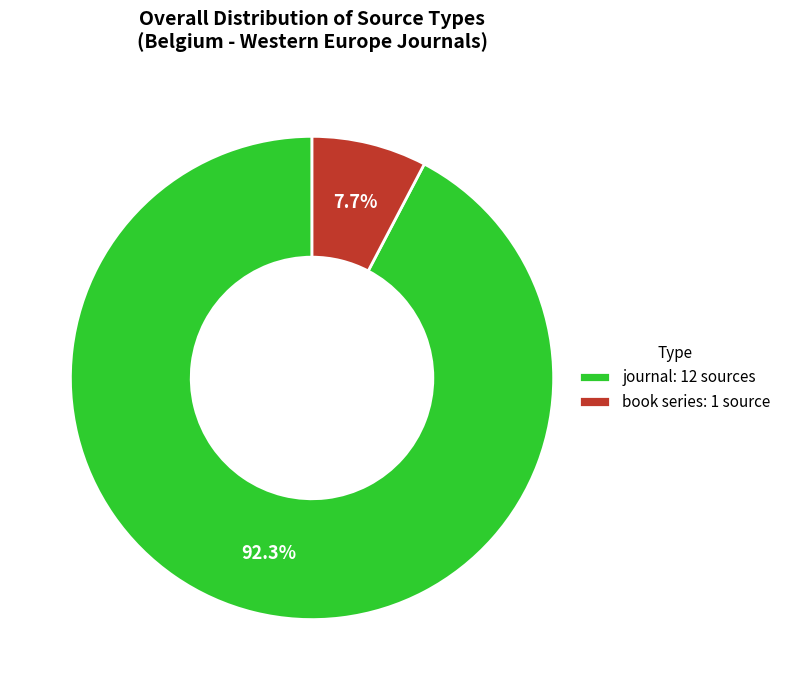

To the nearest percent, what percentage of the pie is journal?

92%